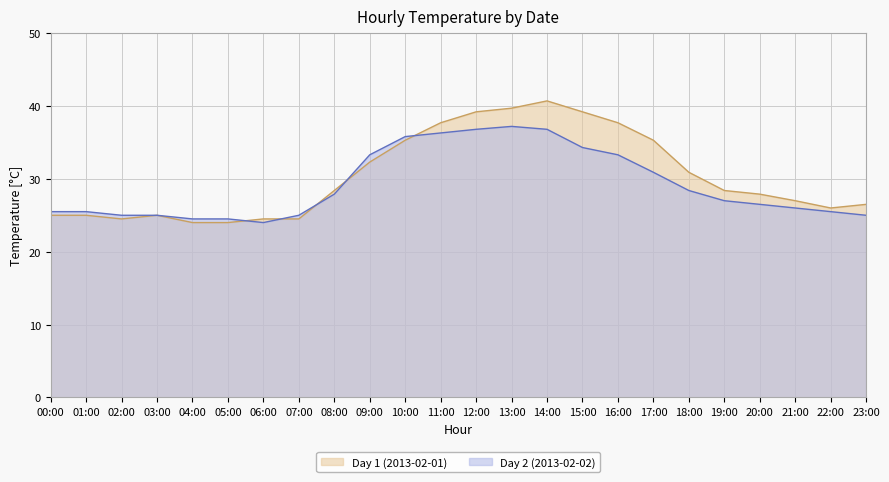

True or false: Day 2 (2013-02-02) has a value of 25.0 at 23:00.

True